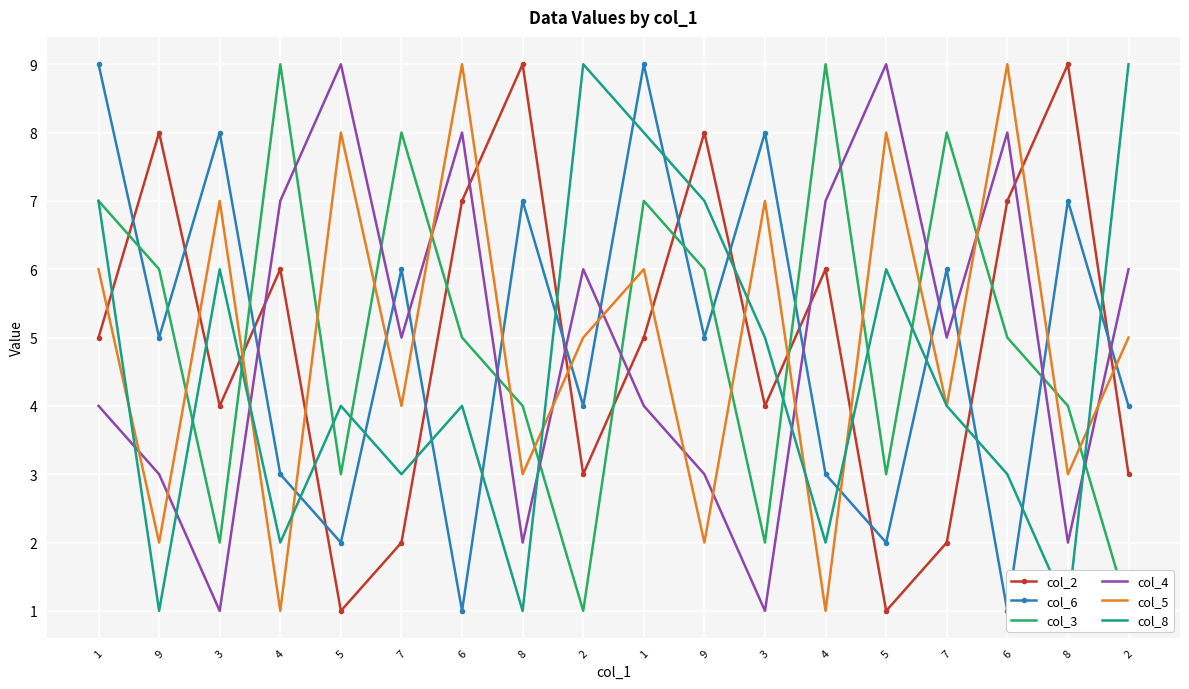

What is the smallest value displayed?

1